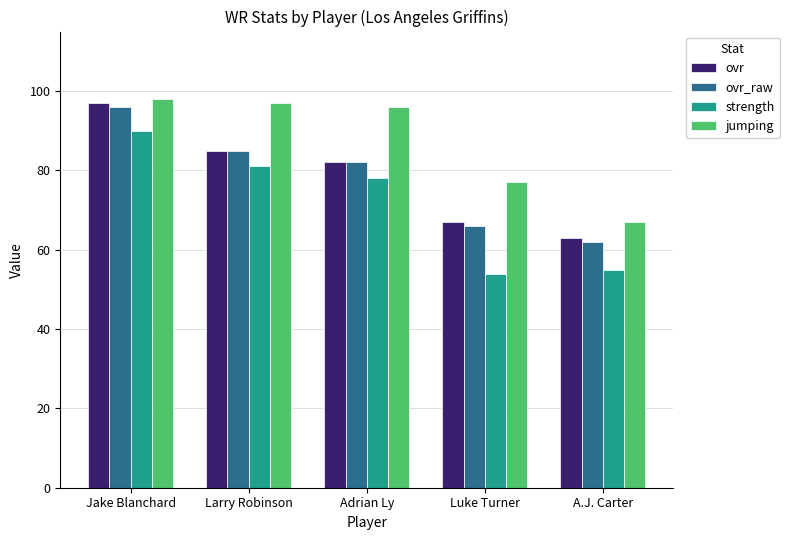

What position from the right is Jake Blanchard?

5